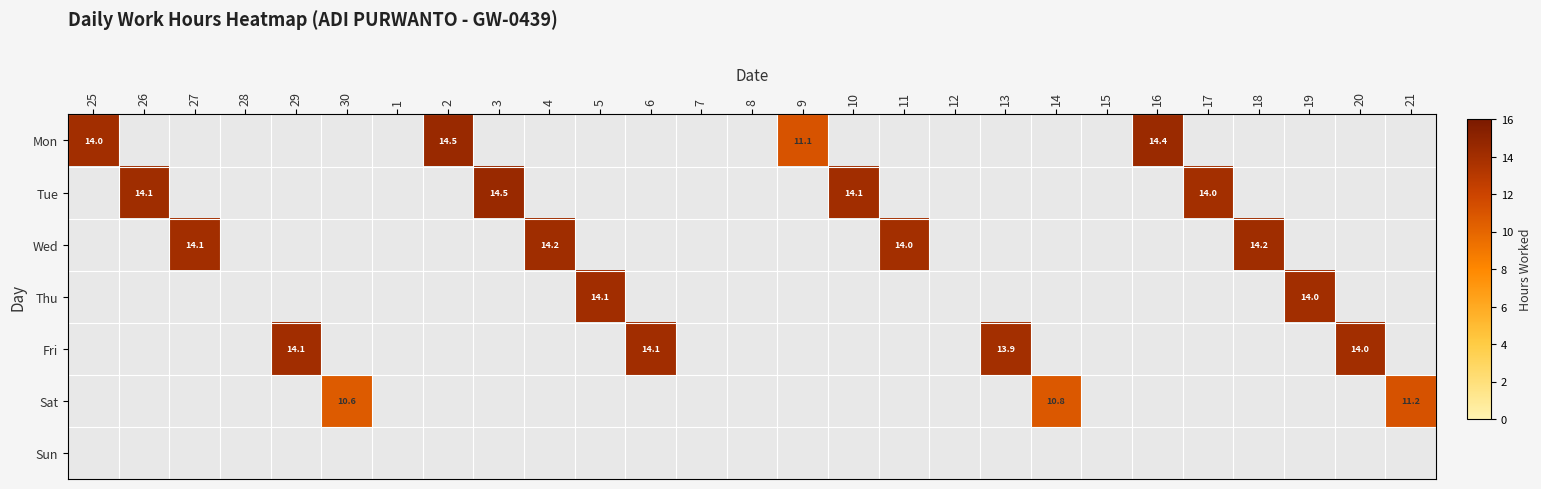

What is the total value across all series at 16?

14.4